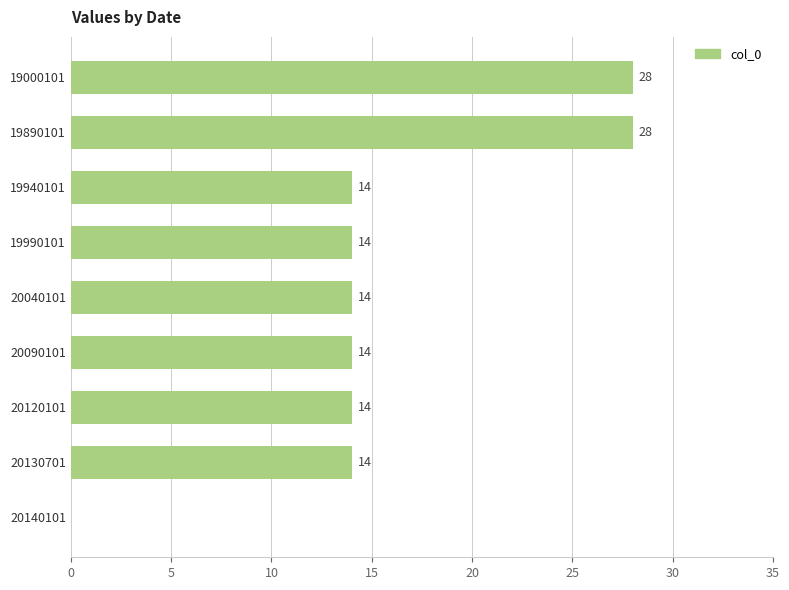

What is the sum of the values at 19940101 and 19890101?

42